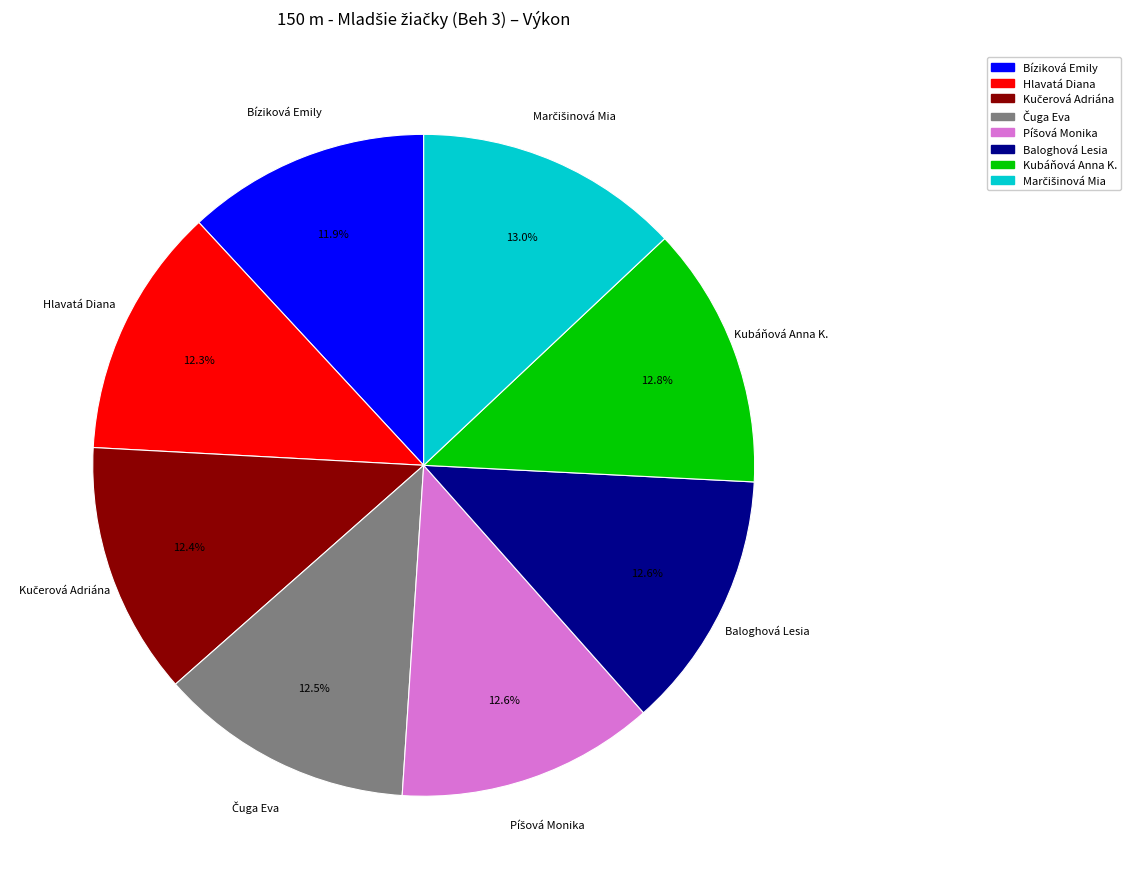

How many segments does this pie chart have?

8